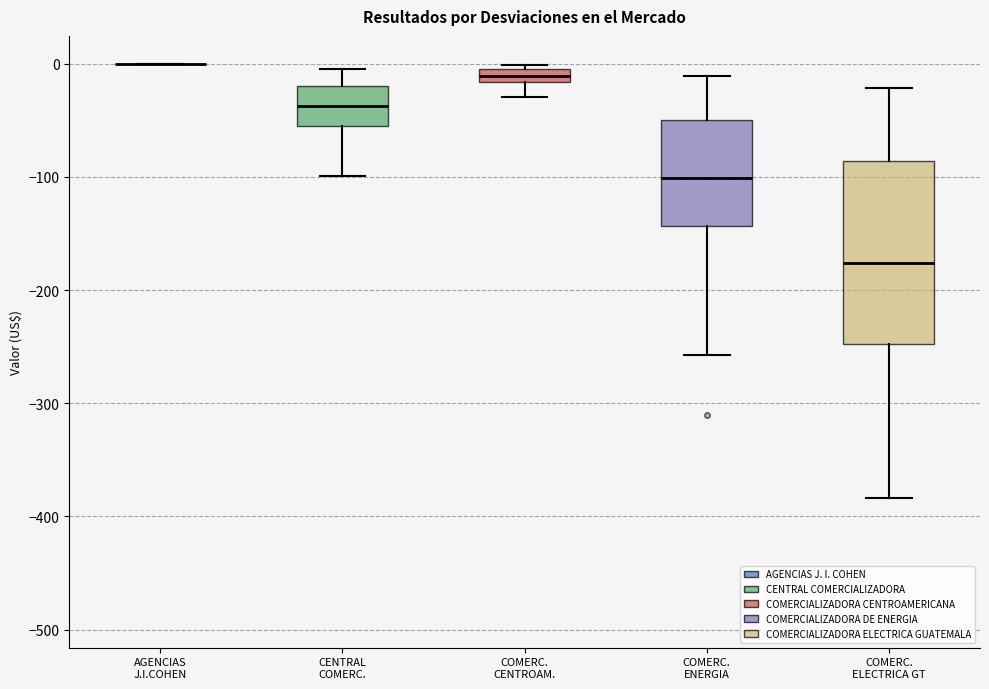

Where is the lower edge of the box for COMERC. CENTROAM. on the y-axis? The values are not printed on the chart, so give them approximately, as read against the axis.

-20